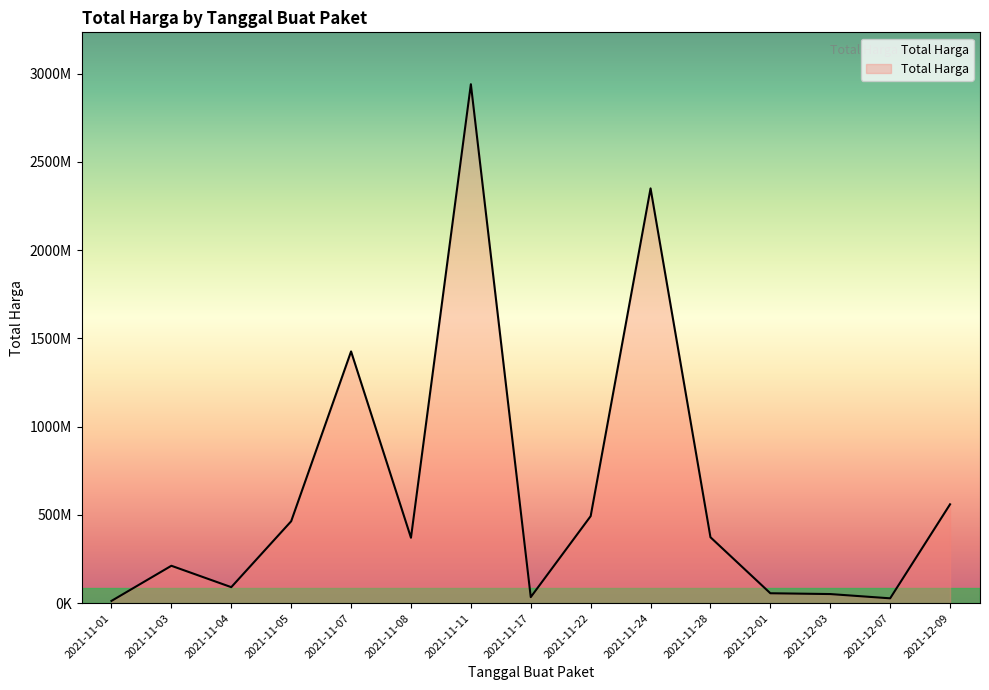

At which category does the data reach its first local valley?

2021-11-04